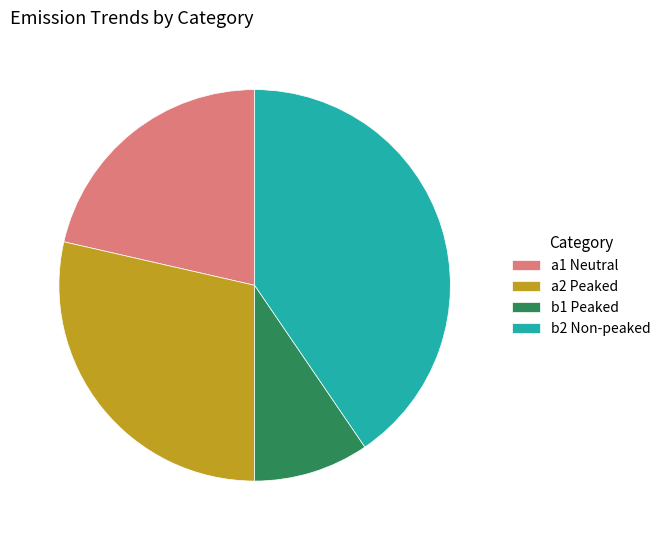

Which category has the biggest portion of the pie?

b2 Non-peaked